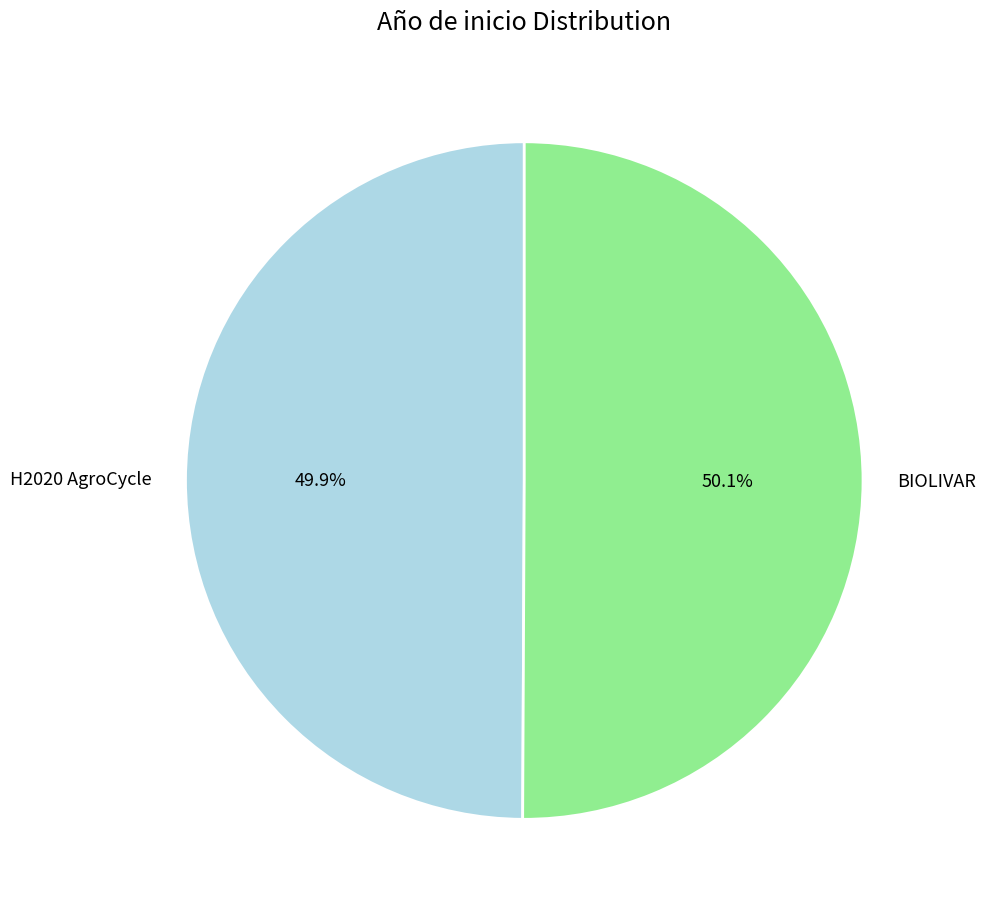

What is the ratio of the value at H2020 AgroCycle to the value at BIOLIVAR?

1.0